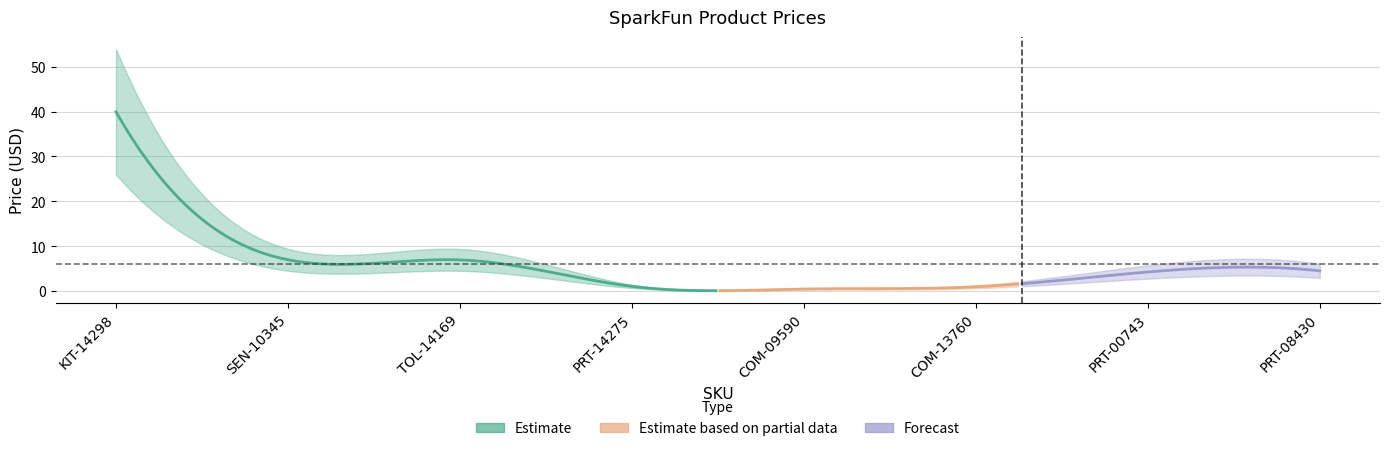

What is the change in value from KIT-14298 to TOL-14169?

-33.0